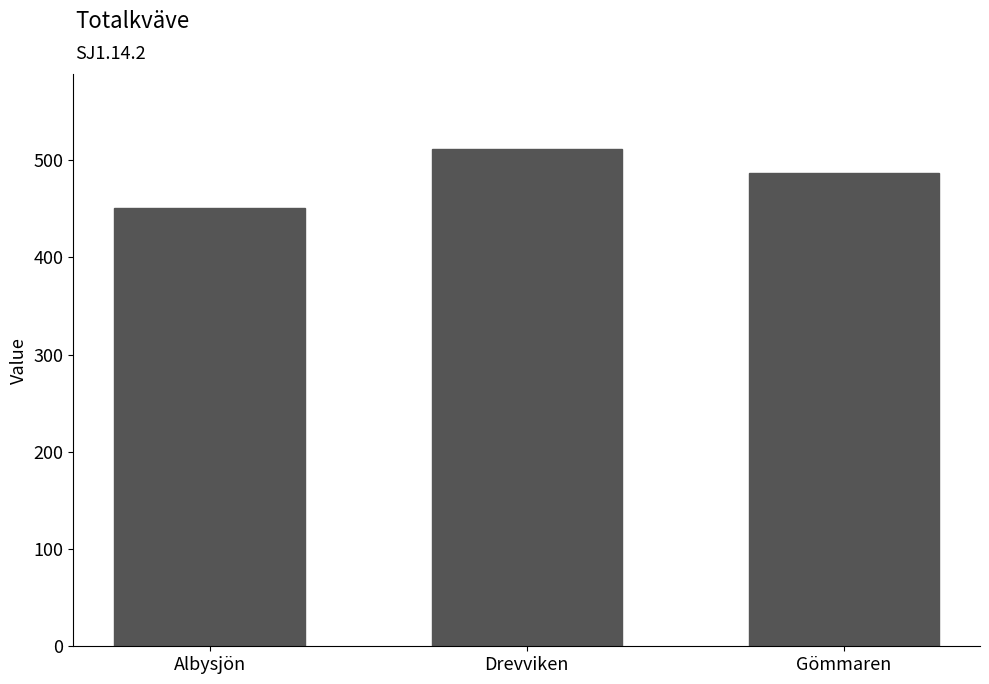

Where is the data nearest to the value 480?

Gömmaren